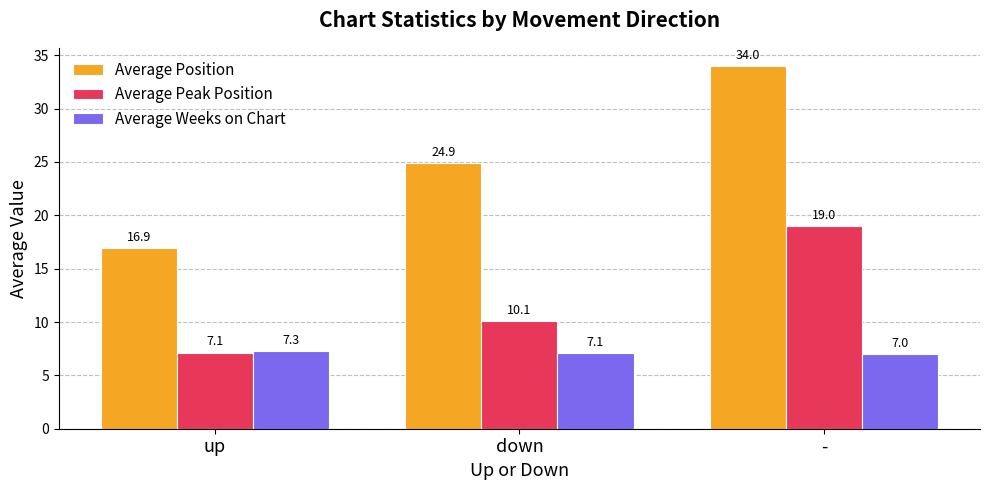

How many values in the Average Weeks on Chart series exceed 7?

2